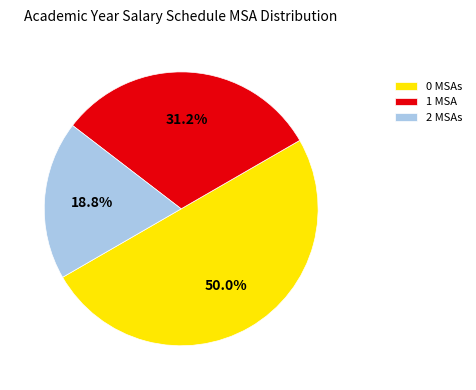

Between 1 MSA and 2 MSAs, which is larger?

1 MSA